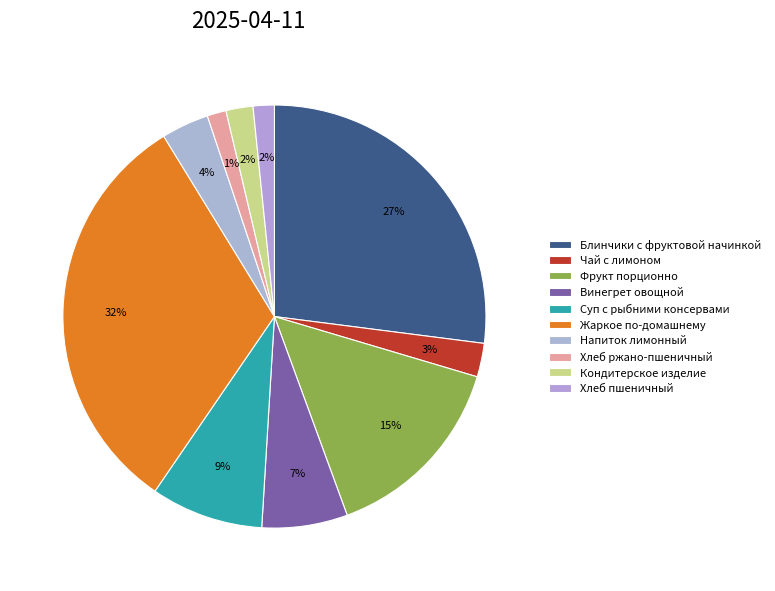

Does Напиток лимонный represent more than half of the total?

No